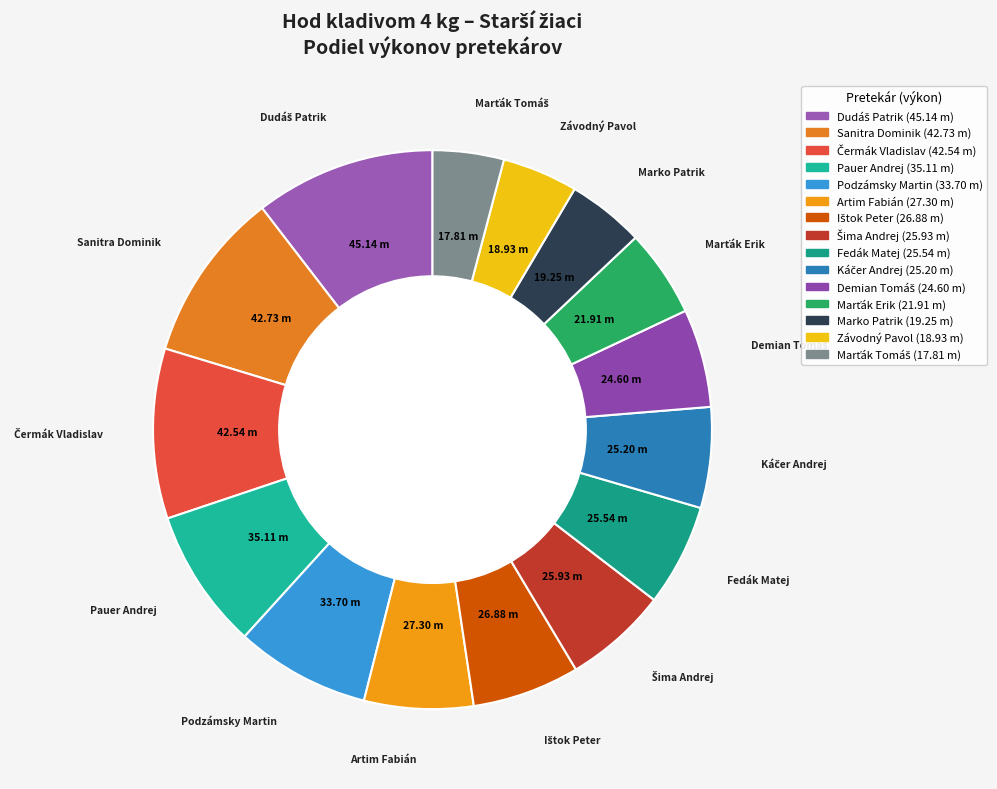

Between Závodný Pavol and Pauer Andrej, which is larger?

Pauer Andrej